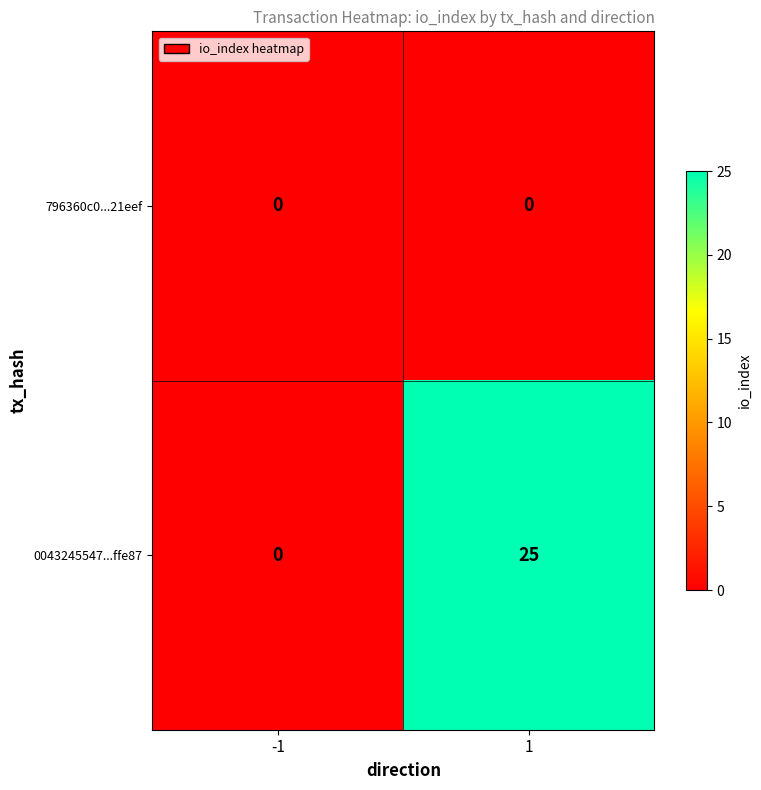

At how many categories does at least one series exceed 17?

1